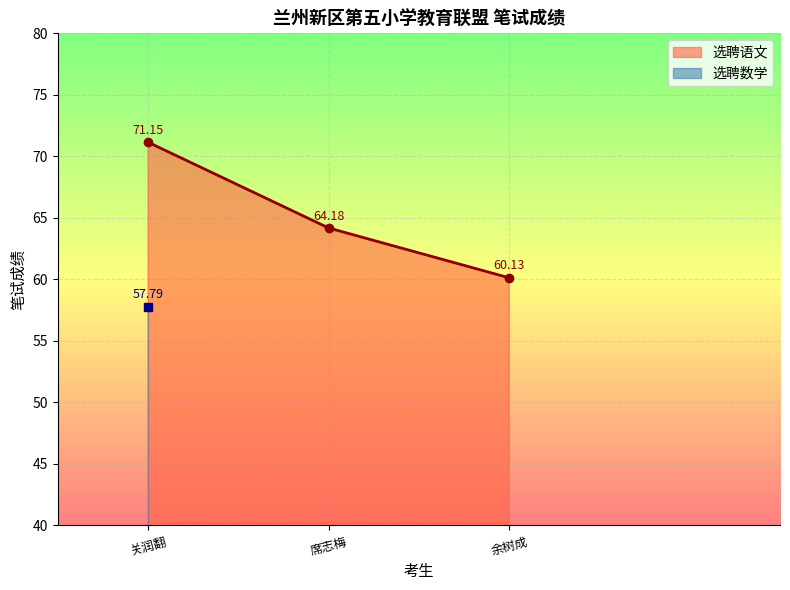

Which category has the highest value in the 选聘语文 series?

关润翻